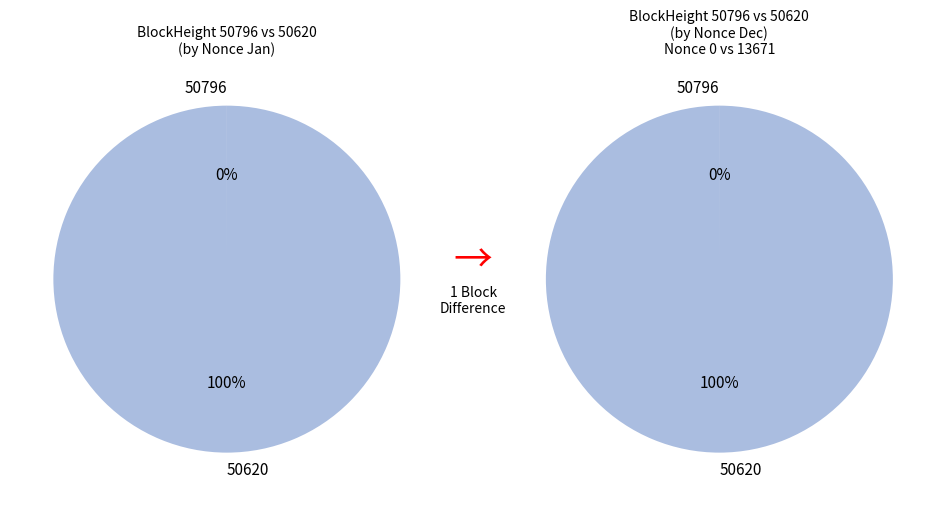

Count the number of slices in the pie.

2